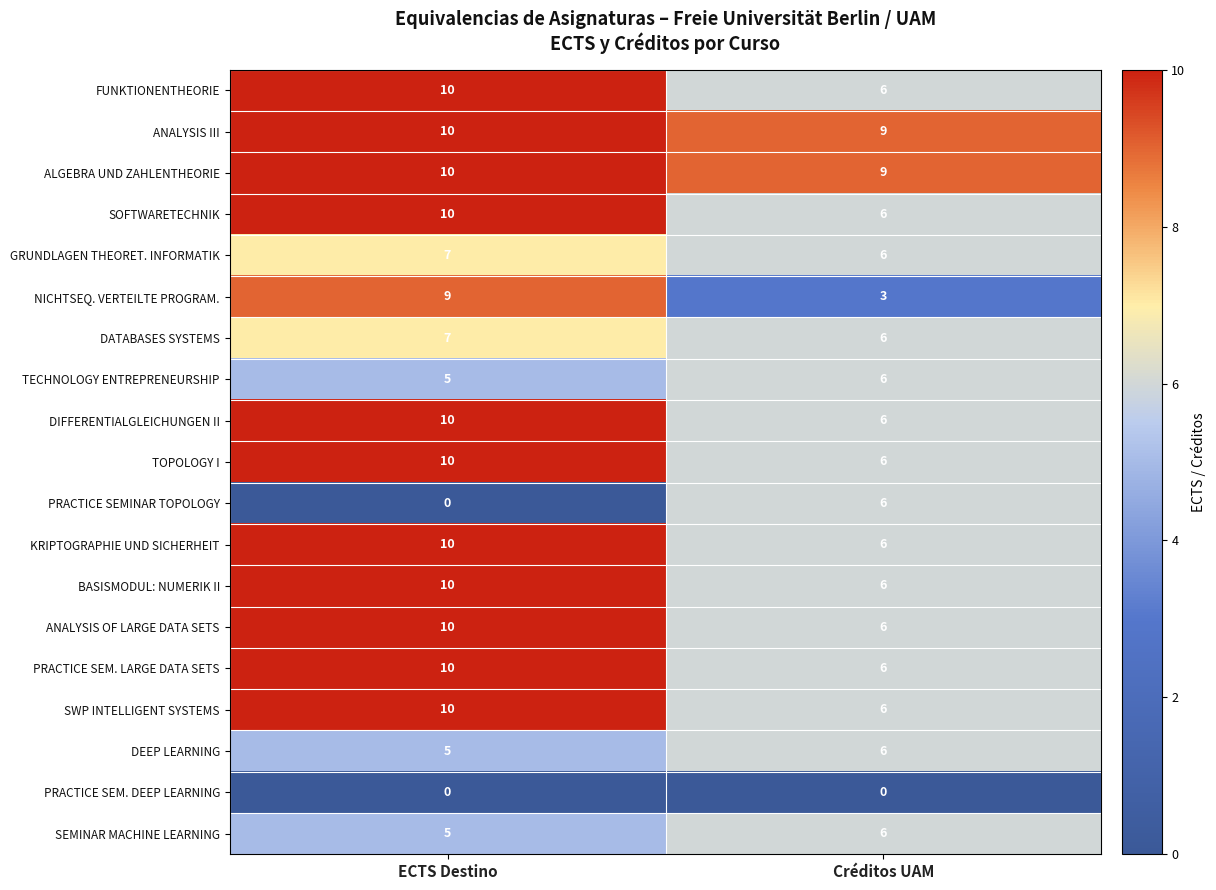

At which label does TOPOLOGY I reach its minimum?

Créditos UAM